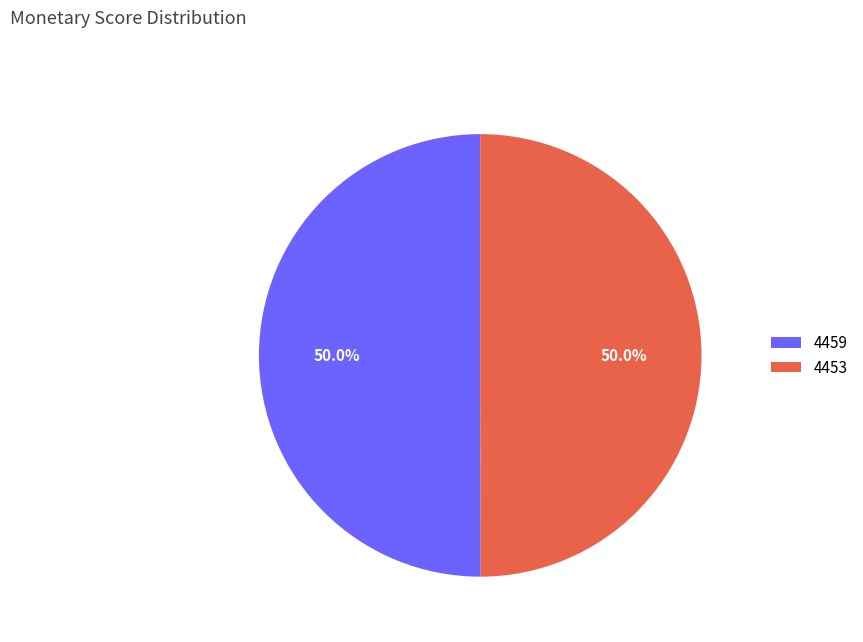

To the nearest percent, what is the average slice percentage?

50%